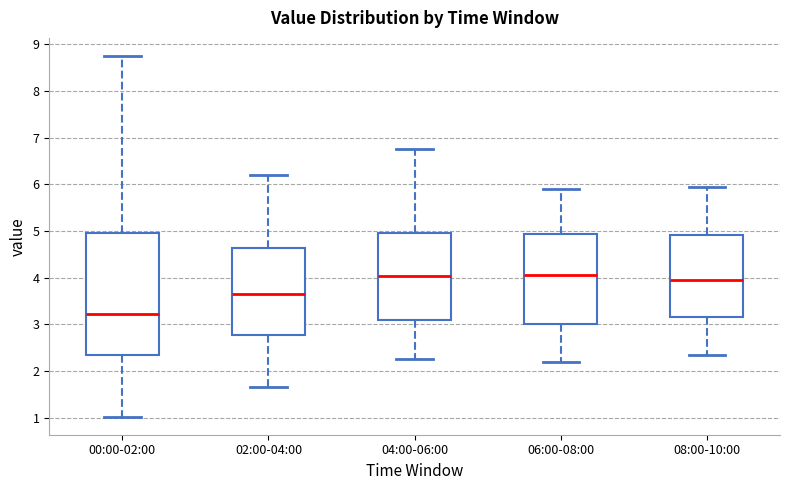

Reading left to right, transcribe this box plot: for each box, give where its median line is, the range the box spans, and where its two whiskers end, as read against the y-axis. The values are not printed on the chart, so give them approximately, as read against the axis.

00:00-02:00: median 3.2, box 2.3 to 5.0, whiskers 1.0 to 8.8
02:00-04:00: median 3.7, box 2.8 to 4.6, whiskers 1.7 to 6.2
04:00-06:00: median 4.0, box 3.1 to 5.0, whiskers 2.3 to 6.8
06:00-08:00: median 4.1, box 3.0 to 4.9, whiskers 2.2 to 5.9
08:00-10:00: median 4.0, box 3.2 to 4.9, whiskers 2.4 to 6.0